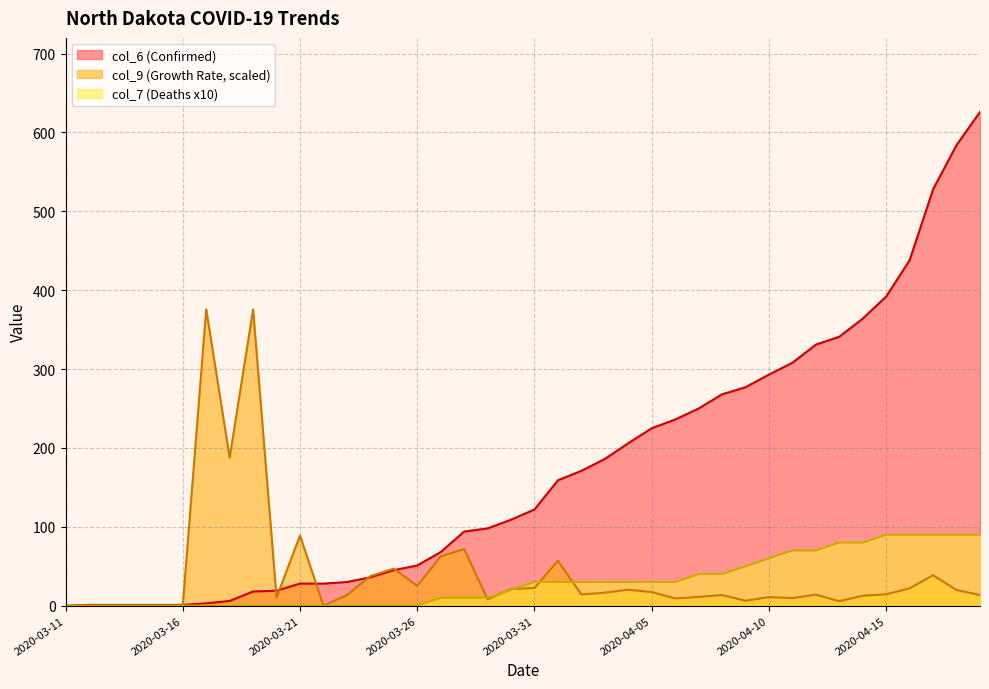

Is the value of col_6 at 2020-03-28 greater than the value of col_9 at 2020-03-25?

Yes